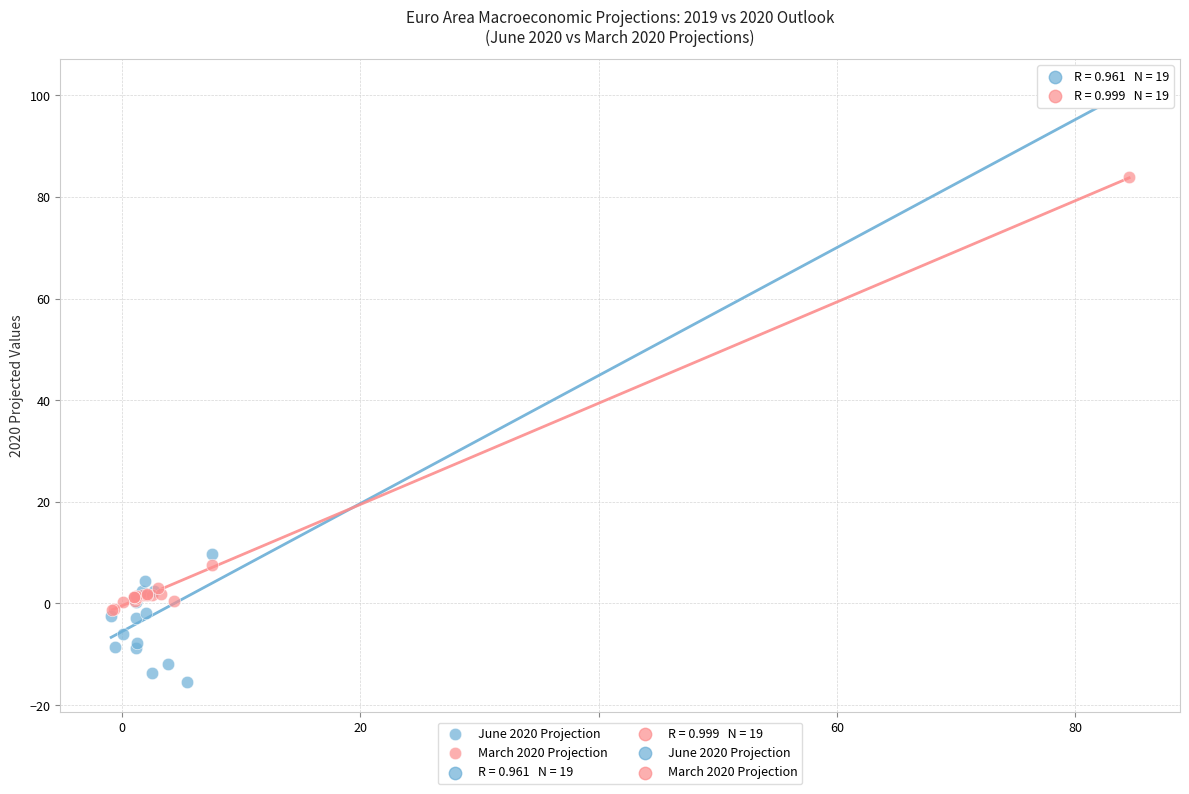

Which series reaches the minimum Y coordinate?

June 2020 Projection